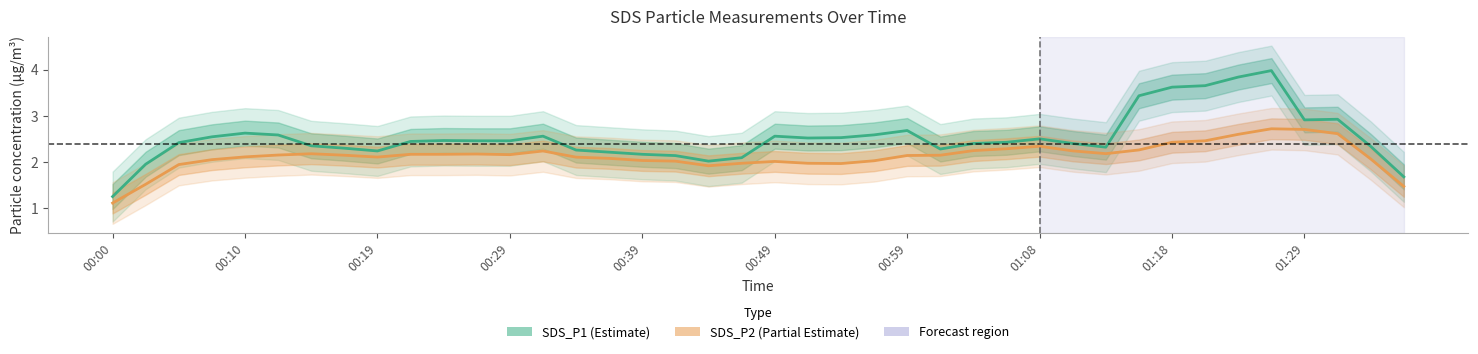

What is the highest value of the SDS_P1 series?

4.0